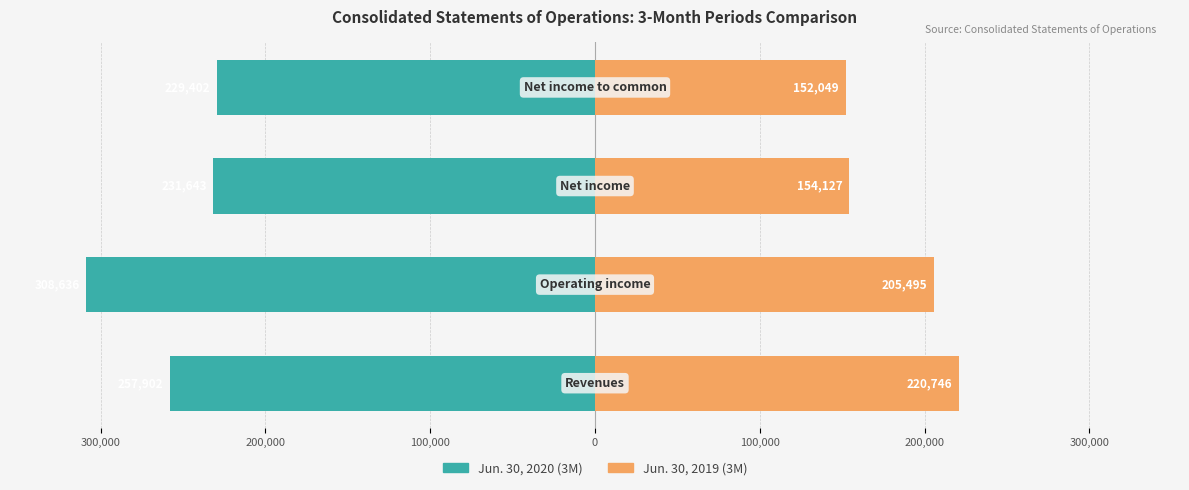

How many values in the Jun. 30, 2020 (3M) series exceed -231643?

1